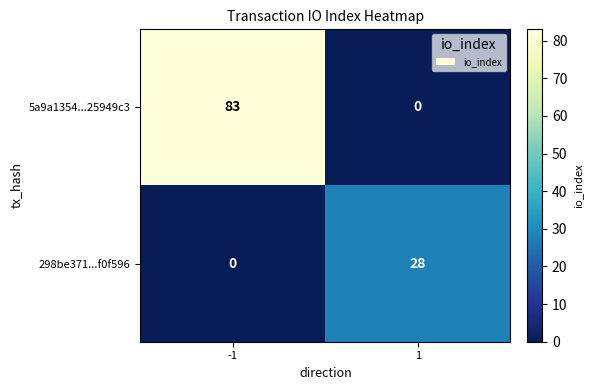

How many data points does each series have?

2